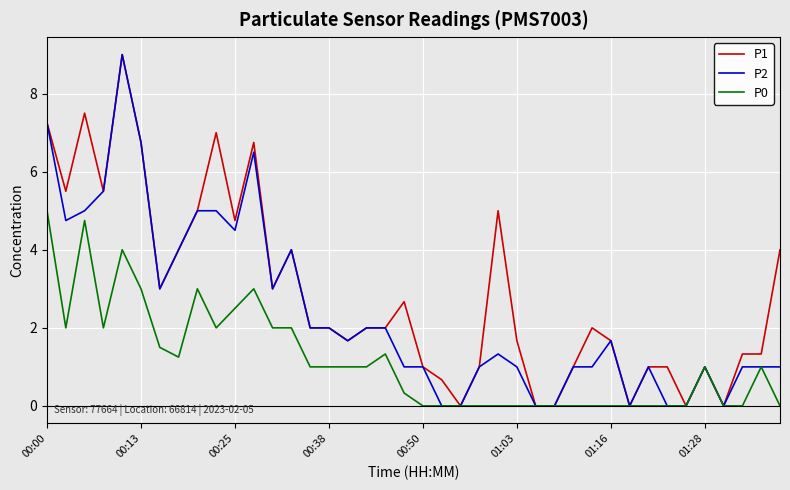

Which series has the largest total across all categories?

P1